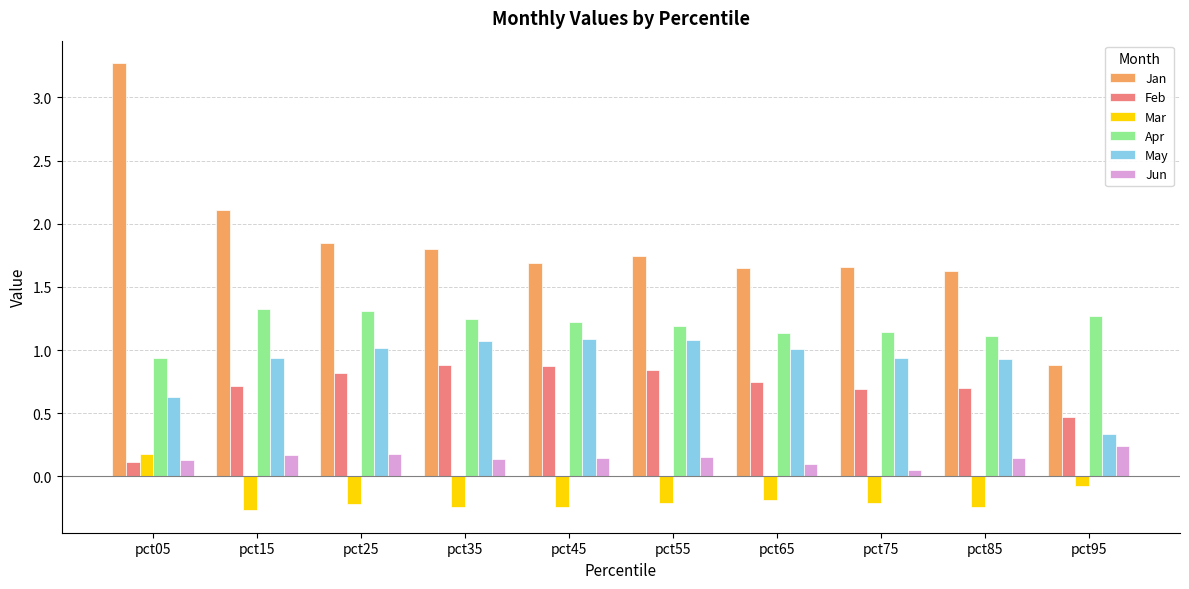

What are all the series names shown in the legend?

Jan, Feb, Mar, Apr, May, Jun